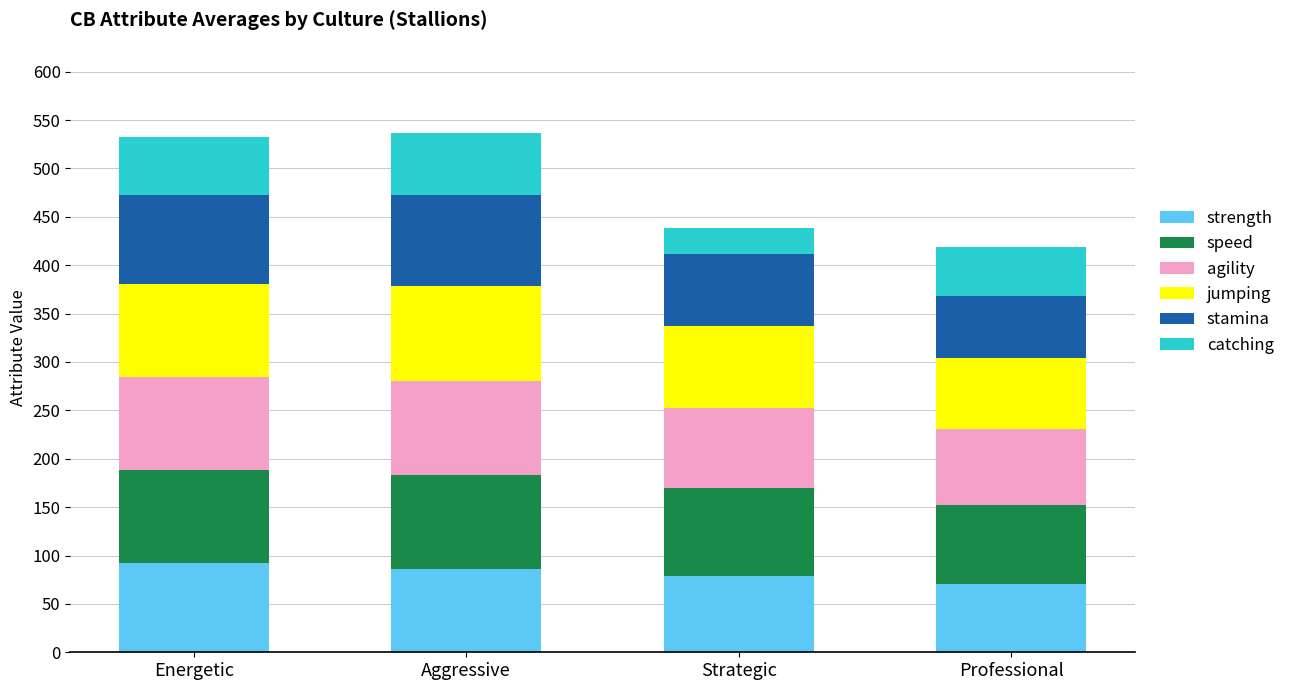

How many categories are shown in the chart?

4